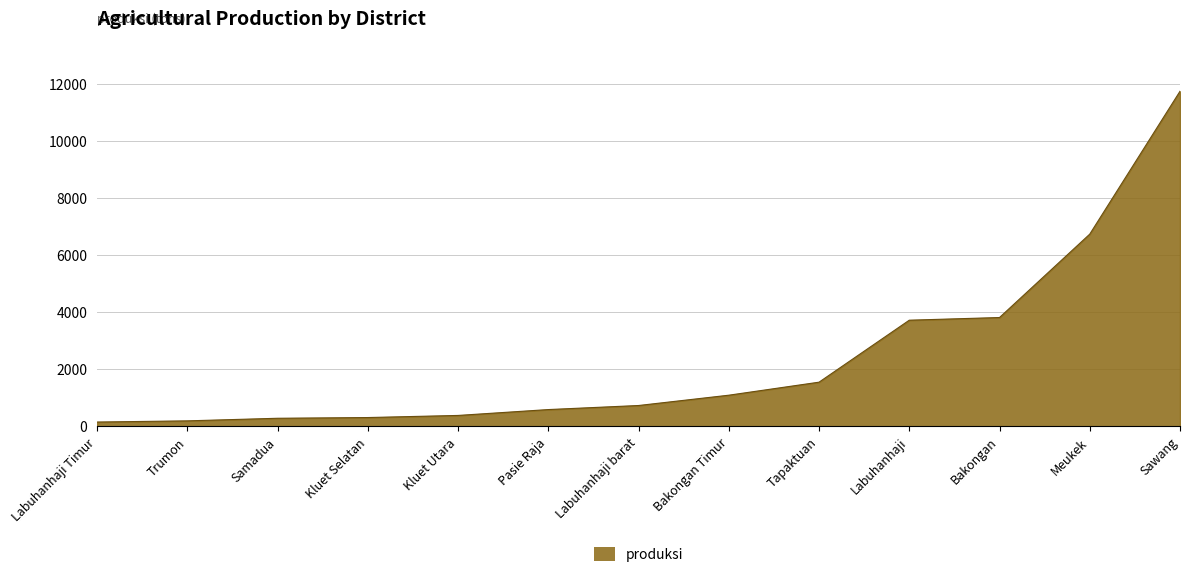

Where is the data nearest to the value 5939?

Meukek